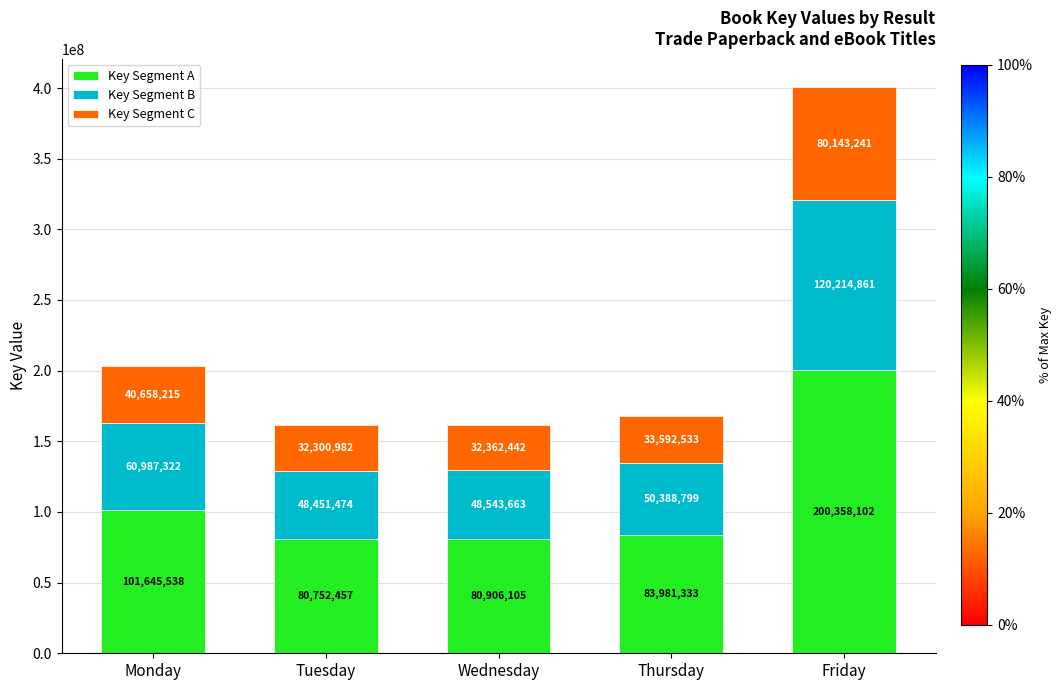

True or false: Key Segment A has a value of 263949446.1 at Friday.

False